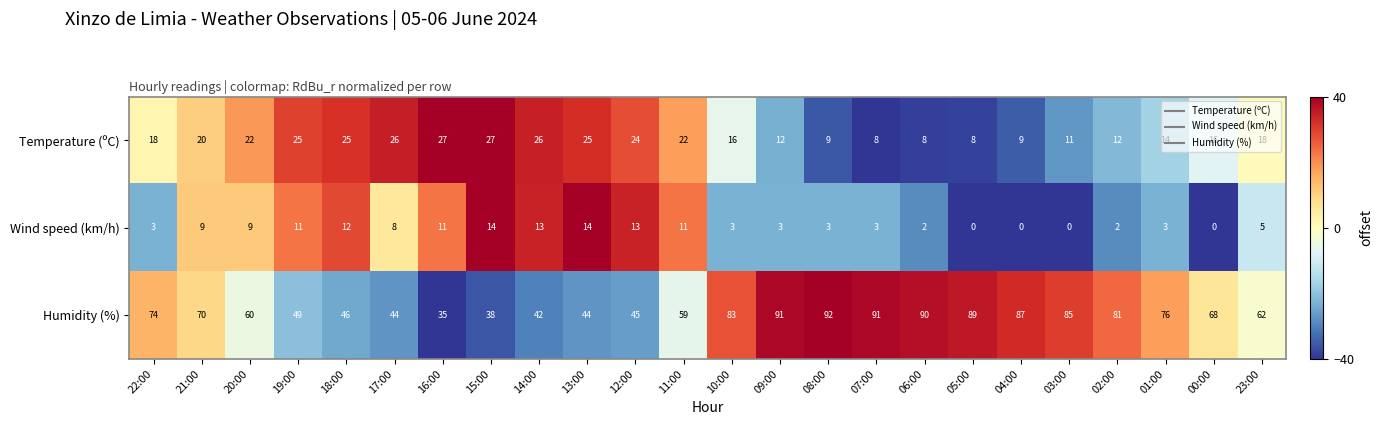

Rank the series by their maximum value, from highest to lowest.

Humidity (%), Temperature (ºC), Wind speed (km/h)